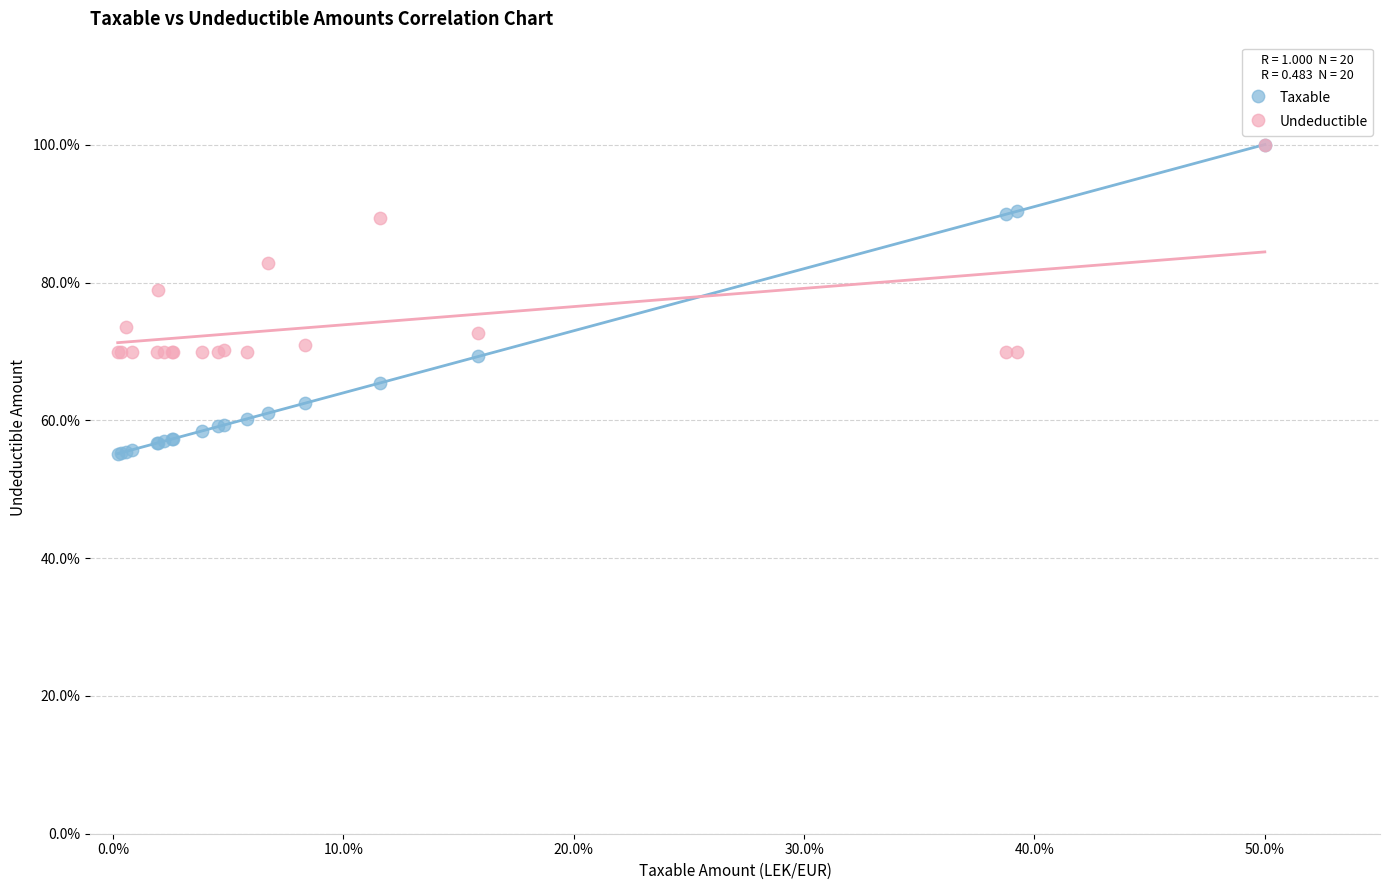

In the Undeductible series, what Y value is closest to 85?

82.8